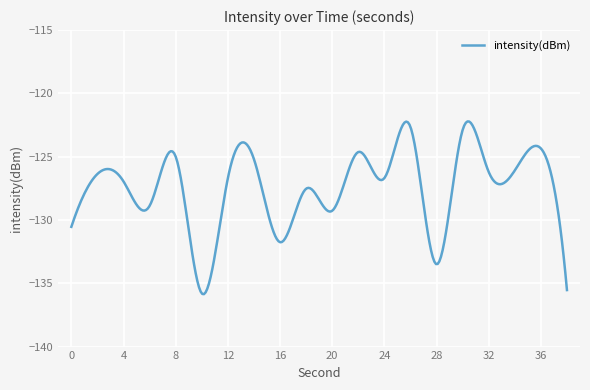

What is the difference between the maximum and minimum values?

13.6